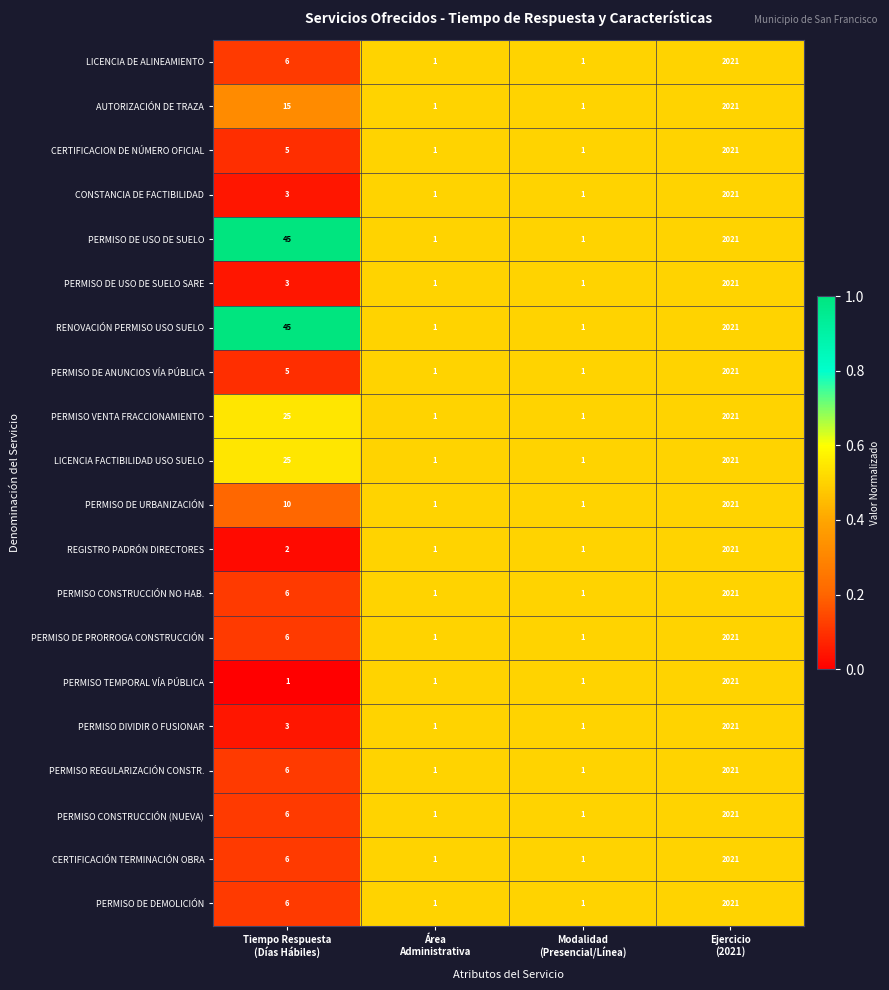

What is the greatest value displayed?

2021